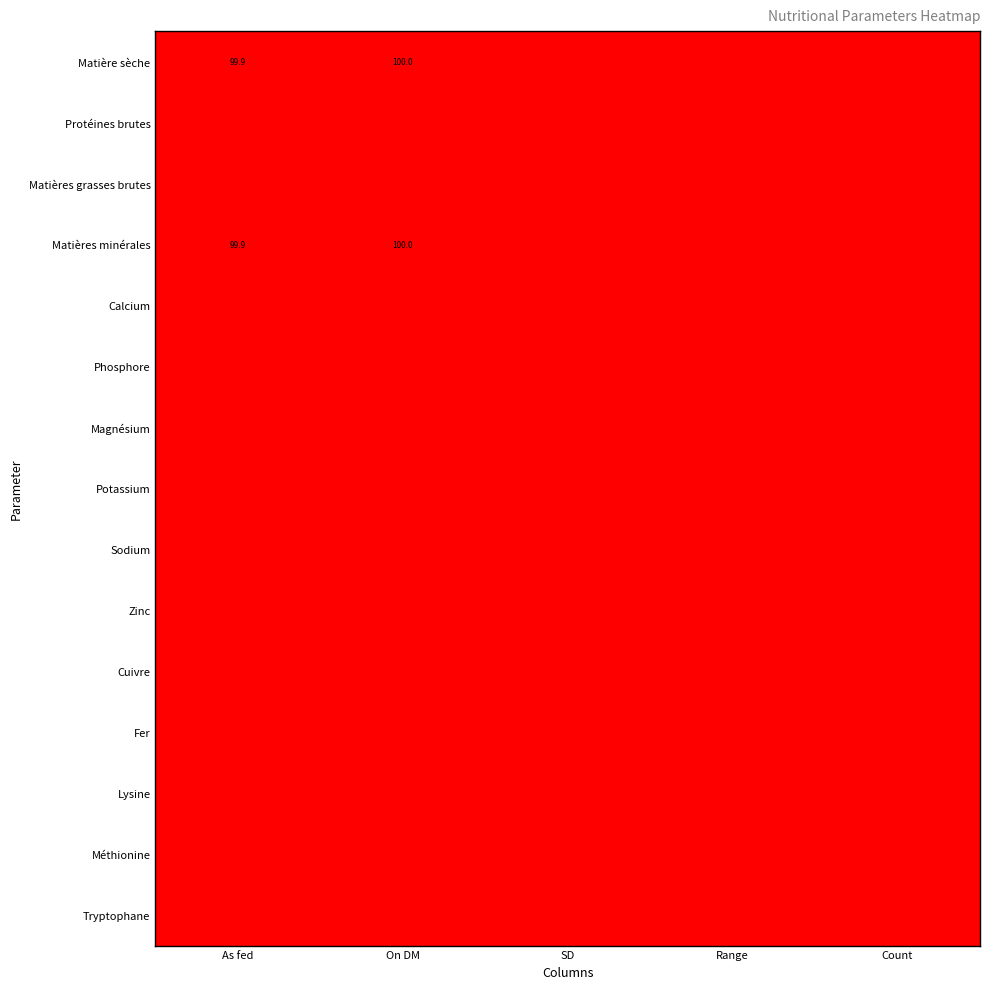

What is the difference between the highest and lowest values at On DM?

100.0